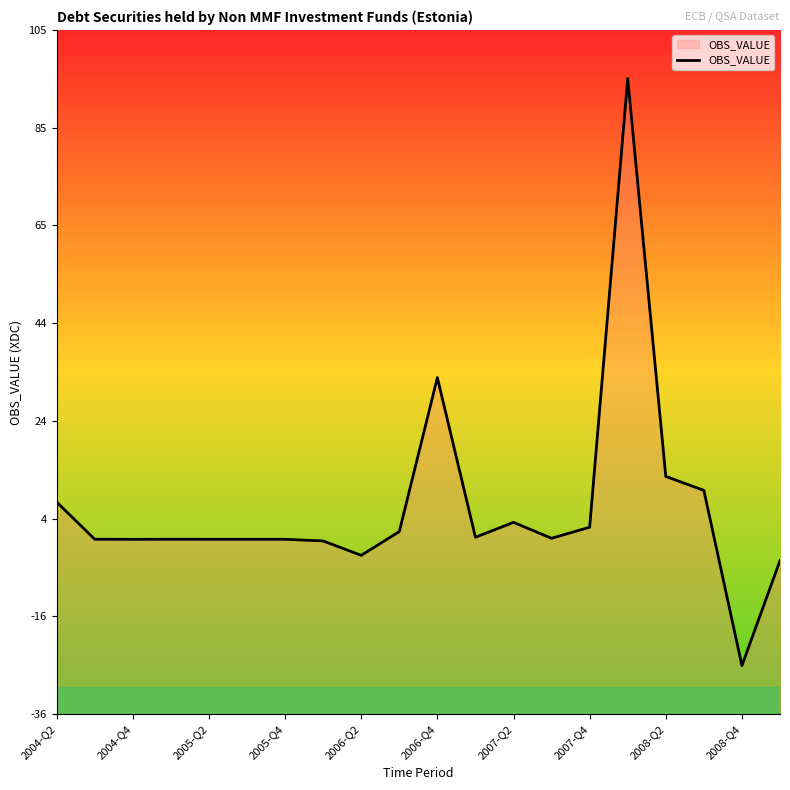

How many data points are above 0?

14